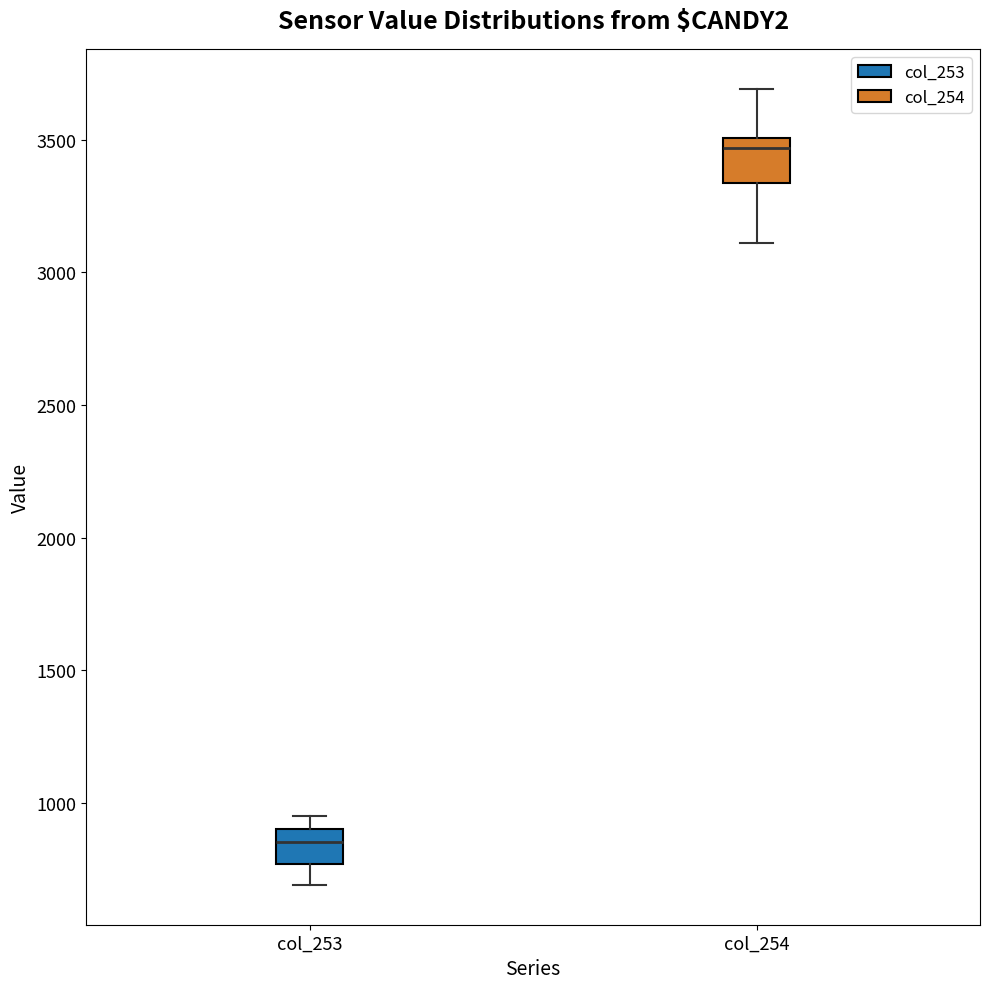

Where is the lower edge of the box for col_253 on the y-axis? The values are not printed on the chart, so give them approximately, as read against the axis.

750